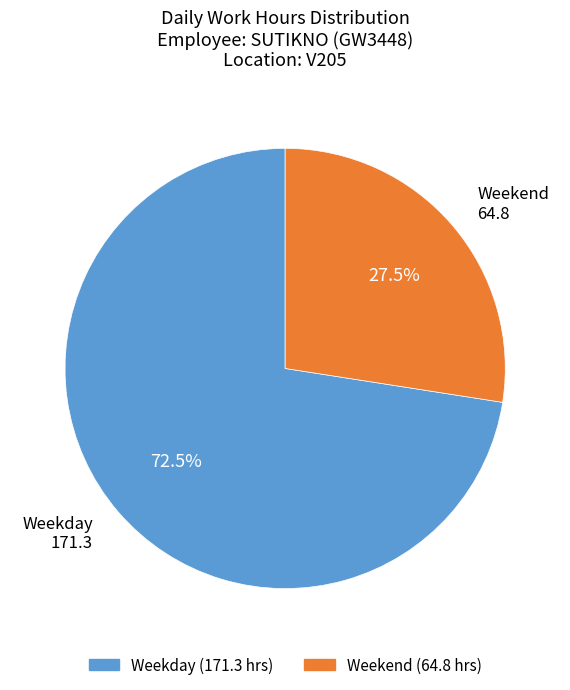

Is there any slice that represents more than half of the pie?

Yes